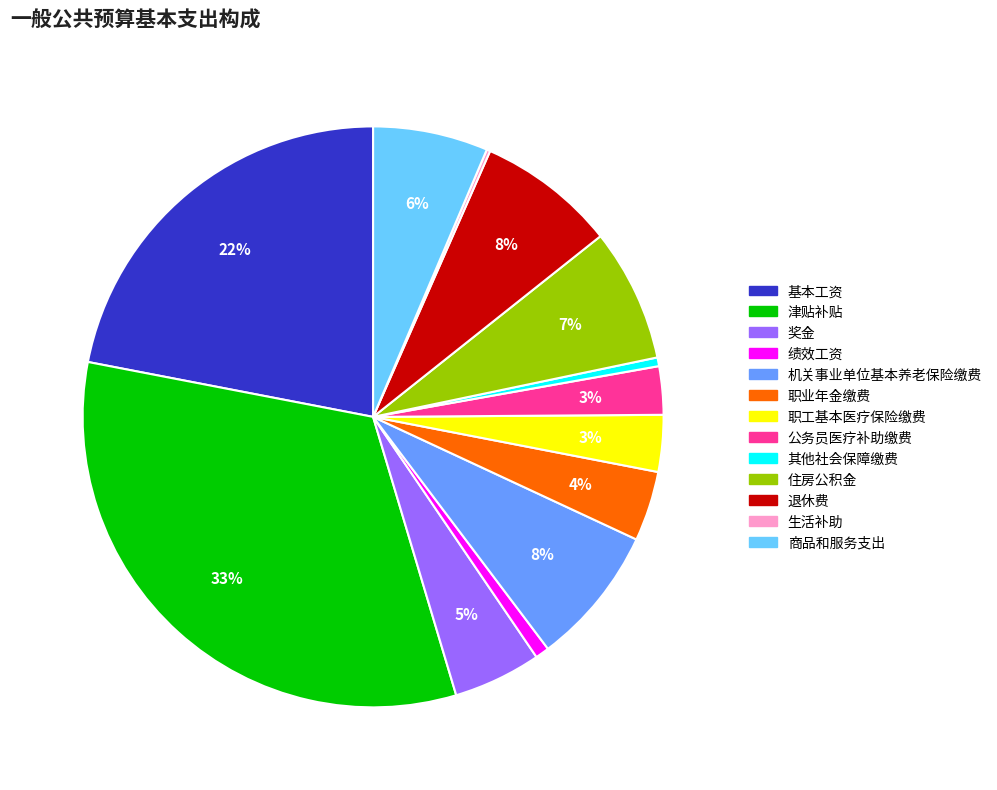

To the nearest percent, what is the average slice percentage?

8%